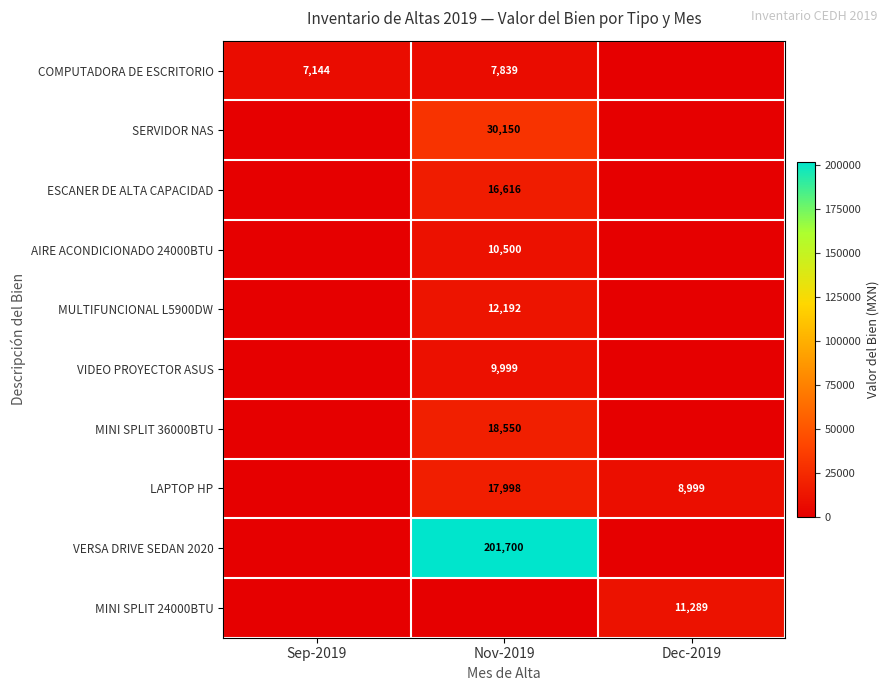

Is it true that VIDEO PROYECTOR ASUS equals 9999 at Nov-2019?

True